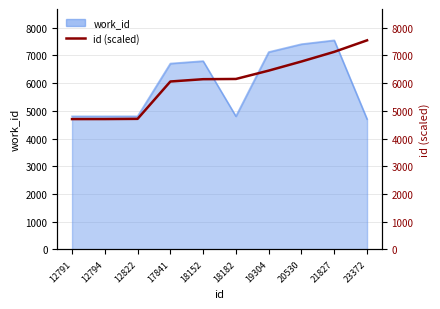

Approximately how many times larger is the value at 21827 compared to 12794?

1.5